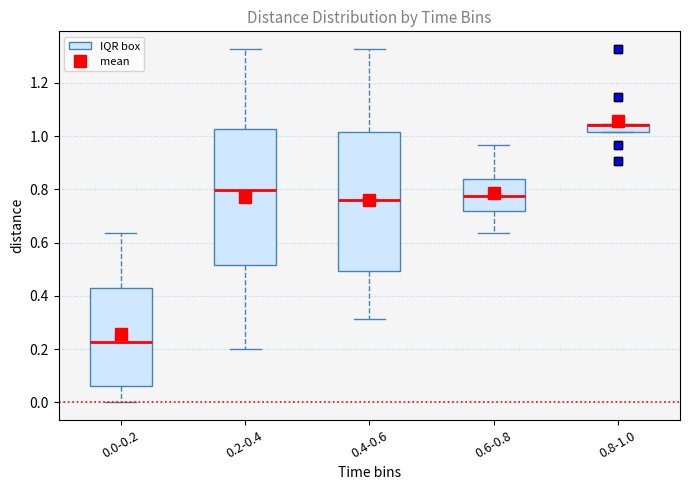

Where is the upper edge of the box for 0.8-1.0 on the y-axis? The values are not printed on the chart, so give them approximately, as read against the axis.

1.04